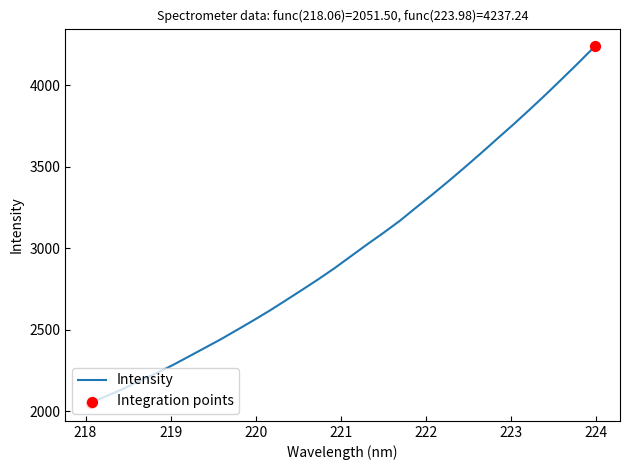

What is the smallest value displayed?

2051.5